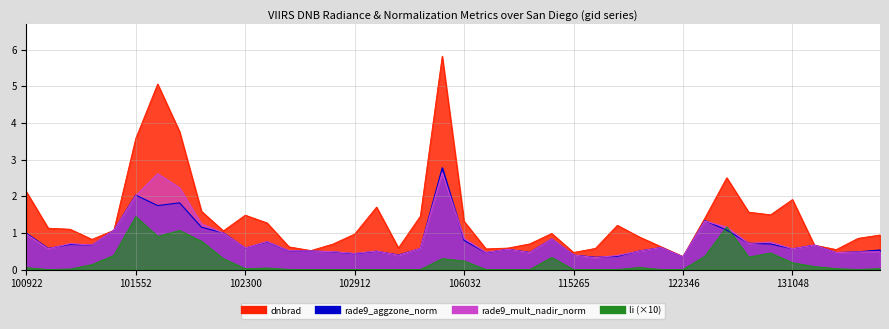

Reading left to right, list all the values displayed in this chart.

dnbrad: 2.1	1.1	1.1	0.8	1.1	3.6	5.1	3.8	1.6	1.1	1.5	1.3	0.6	0.5	0.7	1.0	1.7	0.6	1.5	5.8	1.3	0.6	0.6	0.7	1.0	0.5	0.6	1.2	0.9	0.6	0.4	1.4	2.5	1.6	1.5	1.9	0.7	0.5	0.9	0.9
rade9_aggzone_norm: 1.0	0.6	0.7	0.7	1.1	2.0	1.7	1.8	1.2	1.0	0.6	0.8	0.5	0.5	0.5	0.4	0.5	0.4	0.6	2.8	0.8	0.5	0.6	0.5	0.8	0.4	0.3	0.4	0.5	0.6	0.3	1.3	1.1	0.7	0.7	0.6	0.7	0.5	0.5	0.5
rade9_mult_nadir_norm: 1.0	0.6	0.7	0.7	1.1	2.0	2.6	2.2	1.2	1.0	0.6	0.8	0.5	0.5	0.5	0.4	0.5	0.4	0.6	2.6	0.8	0.5	0.6	0.5	0.8	0.4	0.3	0.4	0.5	0.6	0.3	1.3	1.2	0.7	0.7	0.6	0.7	0.5	0.5	0.5
li: 0.1	0.0	0.0	0.1	0.4	1.4	0.9	1.1	0.8	0.3	0.0	0.0	0.0	0.0	0.0	0.0	0.0	0.0	0.0	0.3	0.2	0.0	0.0	0.0	0.3	0.0	0.0	0.0	0.1	0.0	0.0	0.4	1.2	0.3	0.5	0.2	0.1	0.0	0.0	0.0